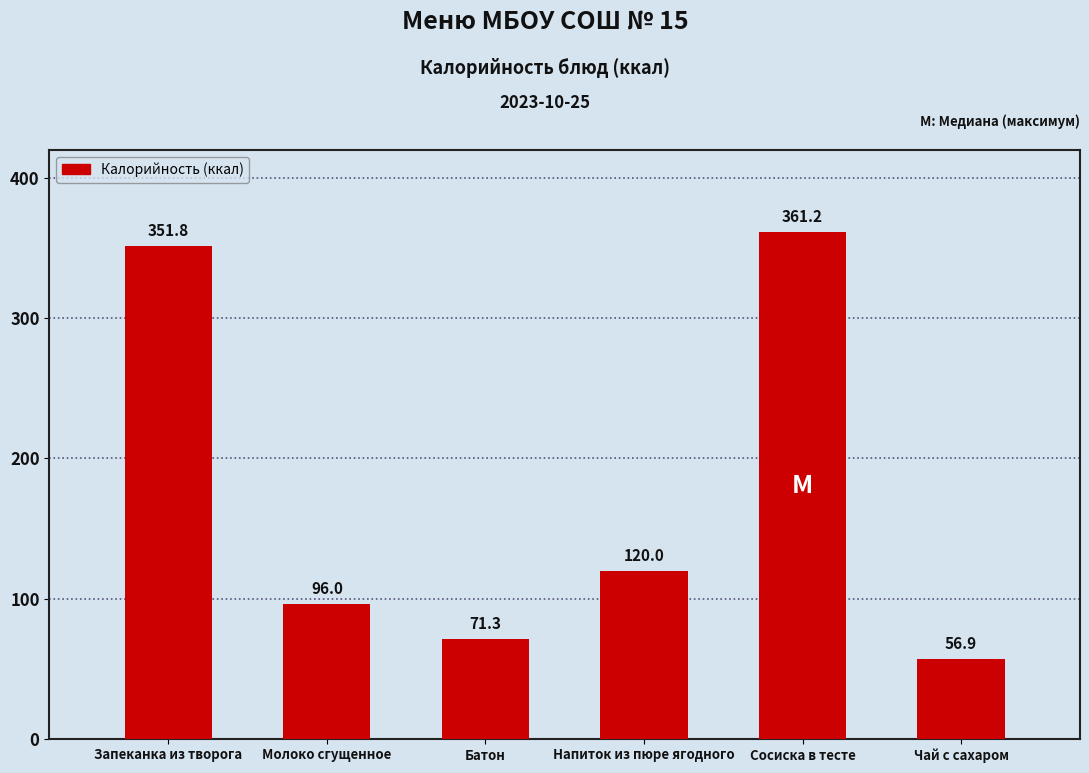

What is the difference between the maximum and second lowest values?

289.9